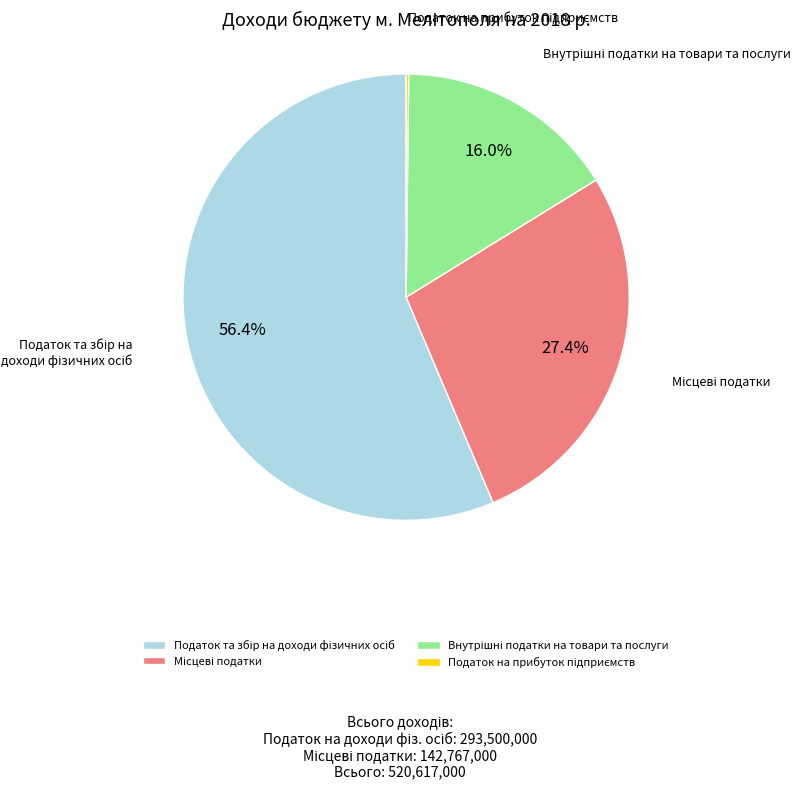

Is there a majority slice in this chart?

Yes